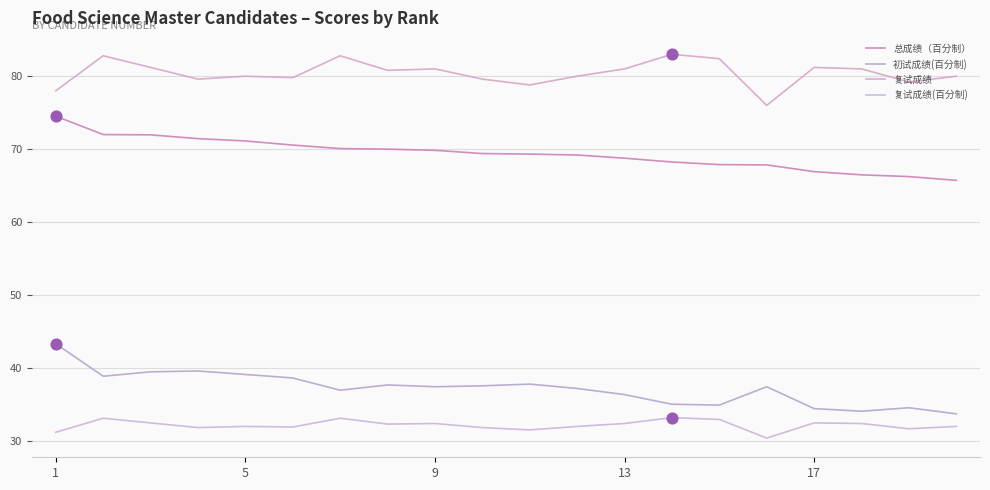

Does the chart have visible grid lines?

Yes